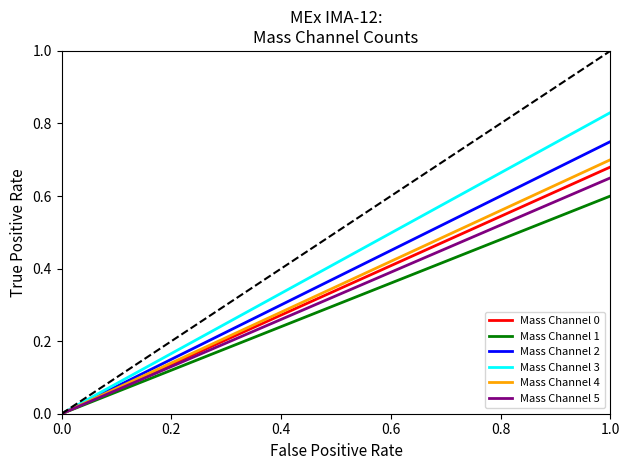

Which series has the widest spread of values?

Mass Channel 3